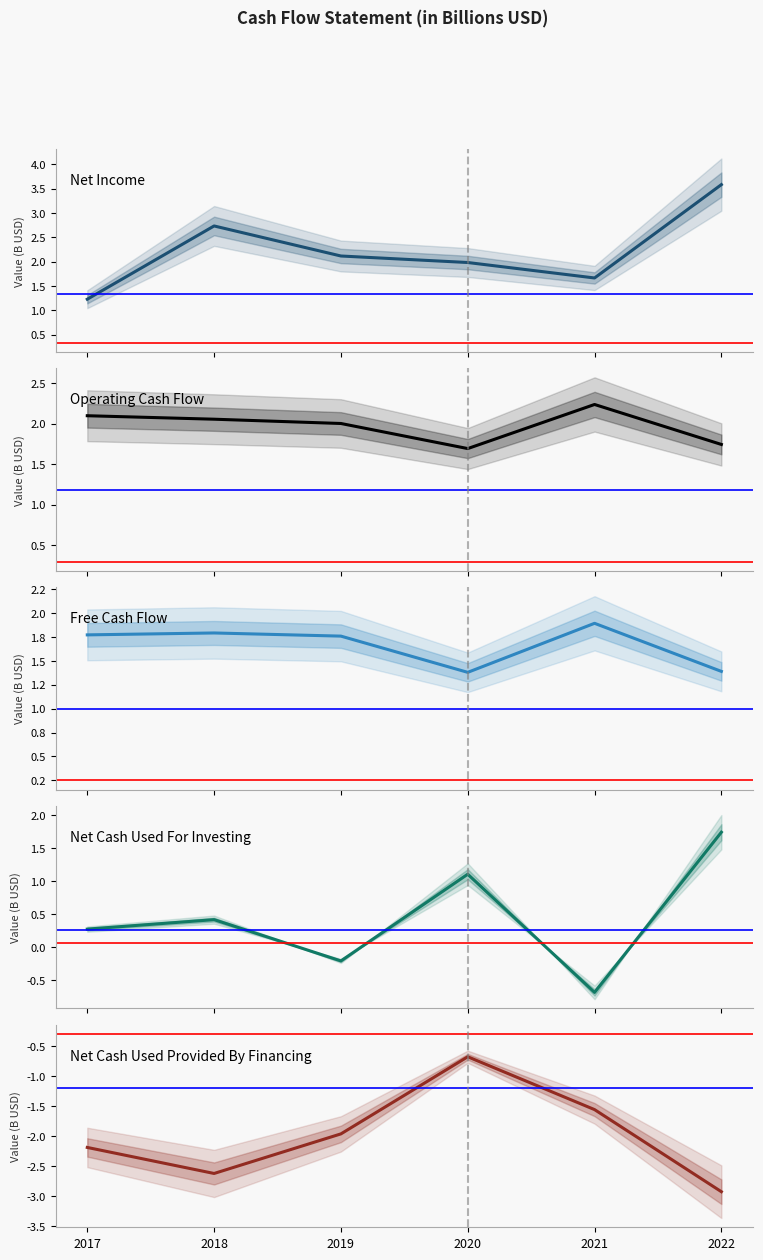

True or false: Net Cash Used Provided By Financing and Net Cash Used For Investing cross at least once.

False